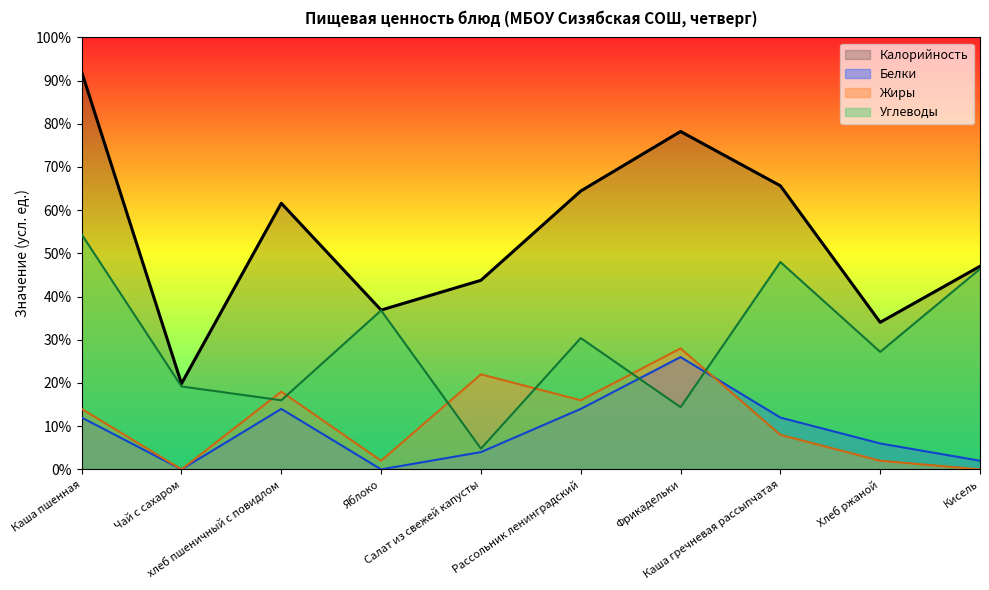

Is the value of Белки at Фрикадельки greater than the value of Калорийность at Кисель?

No